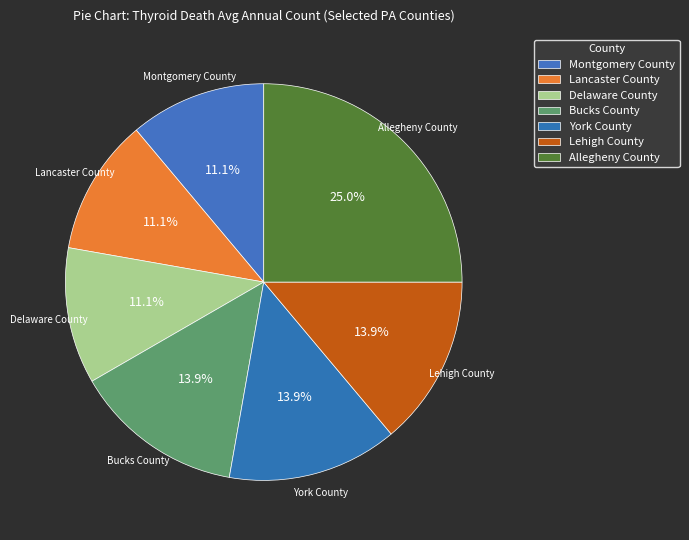

What percentage do Lehigh County and York County together represent?

27.8%